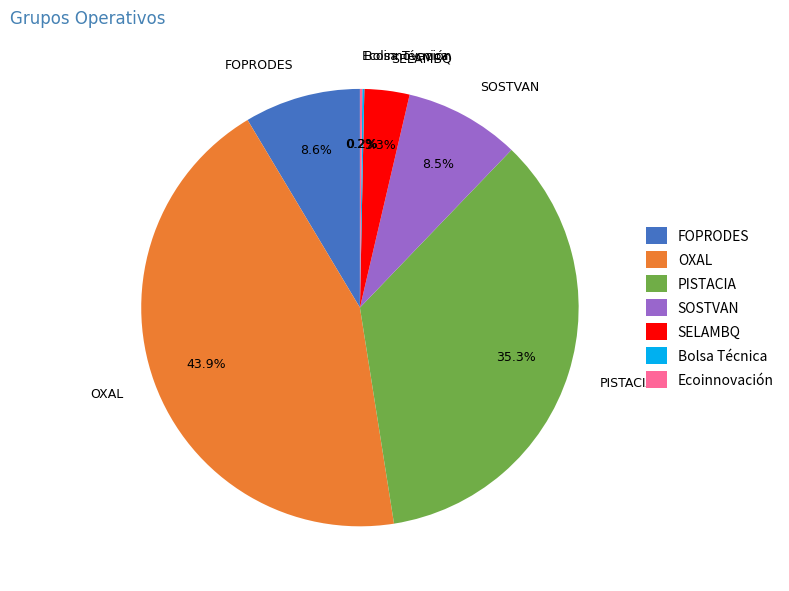

Which category has the biggest portion of the pie?

OXAL